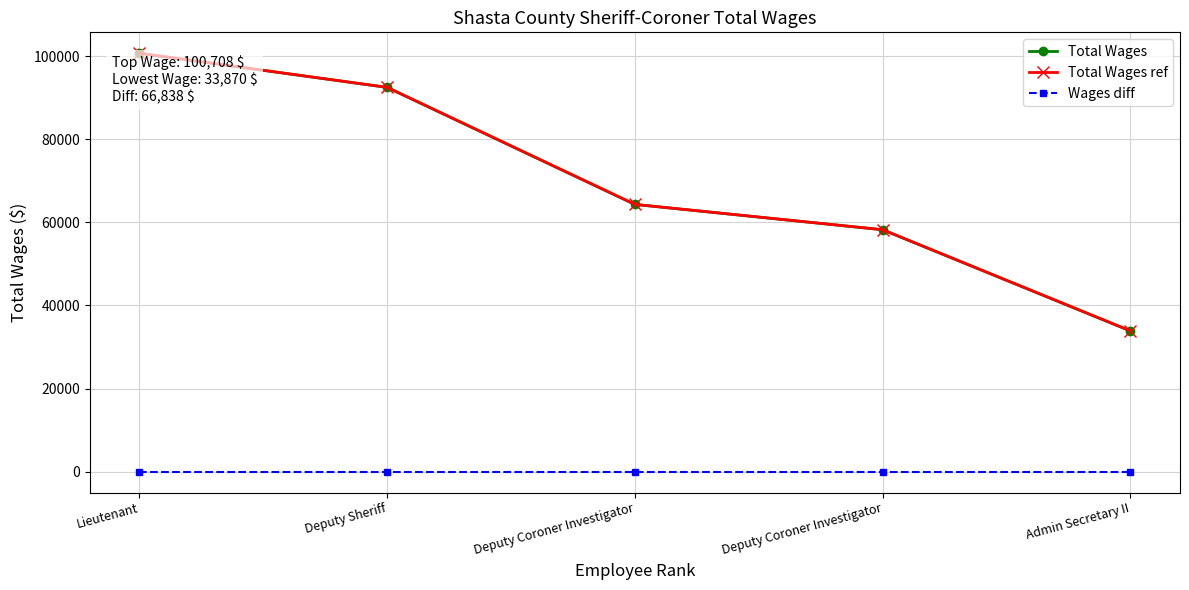

Is this an area chart (filled region under the line)?

No